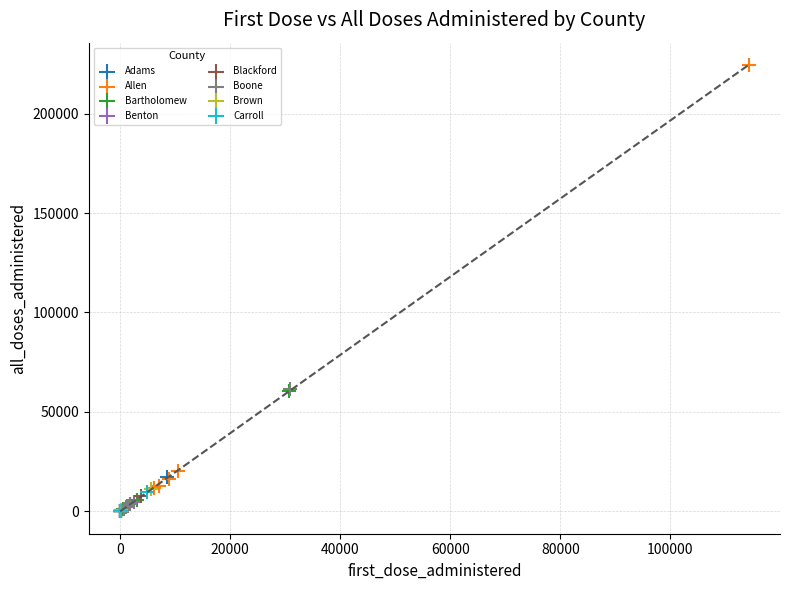

Which series contains the highest Y value?

Allen